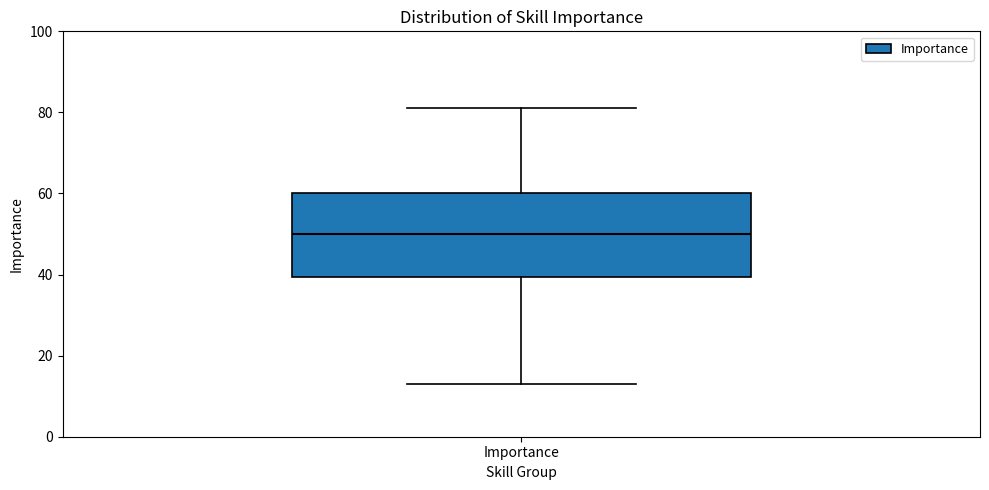

Read this box plot against the y-axis: the position of the median line, the range covered by the box, and the ends of both whiskers. The values are not printed on the chart, so give them approximately, as read against the axis.

median 50, box 40 to 60, whiskers 14 to 82